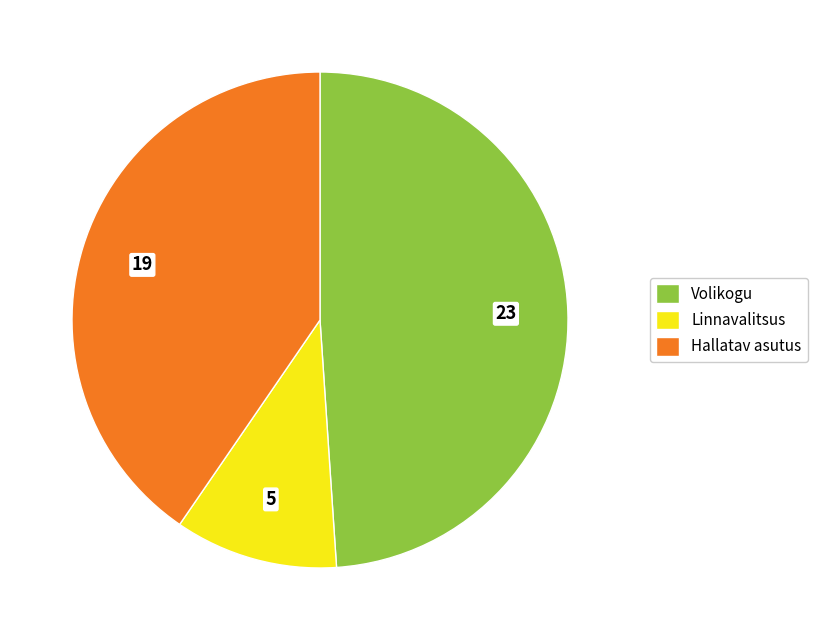

Between Volikogu and Linnavalitsus, which is larger?

Volikogu